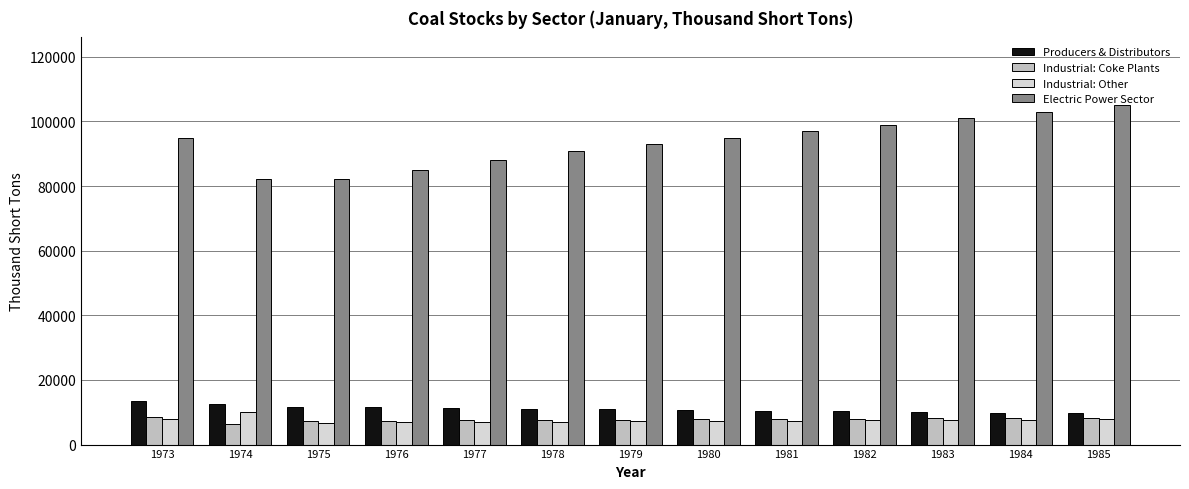

The Electric Power Sector series shows 105000 at 1985. True or false?

True